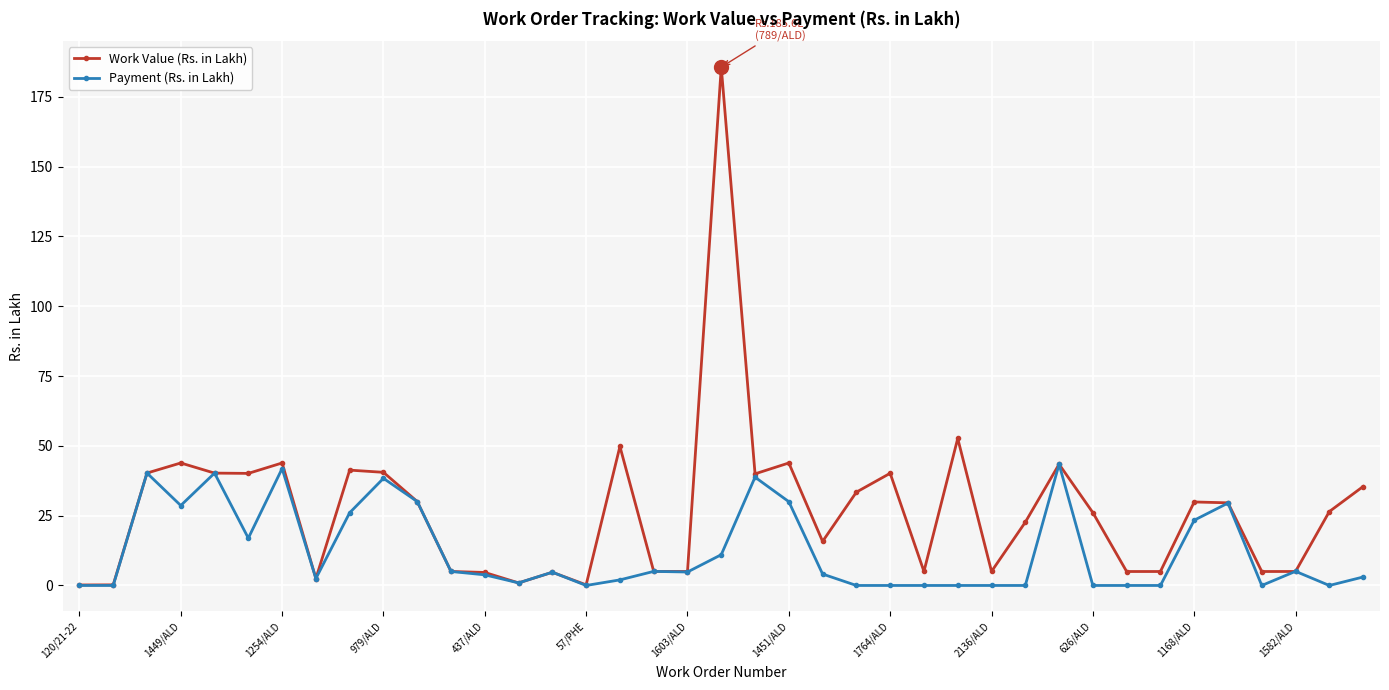

True or false: Work Value (Rs. in Lakh) has more than 0 interior local peaks.

True